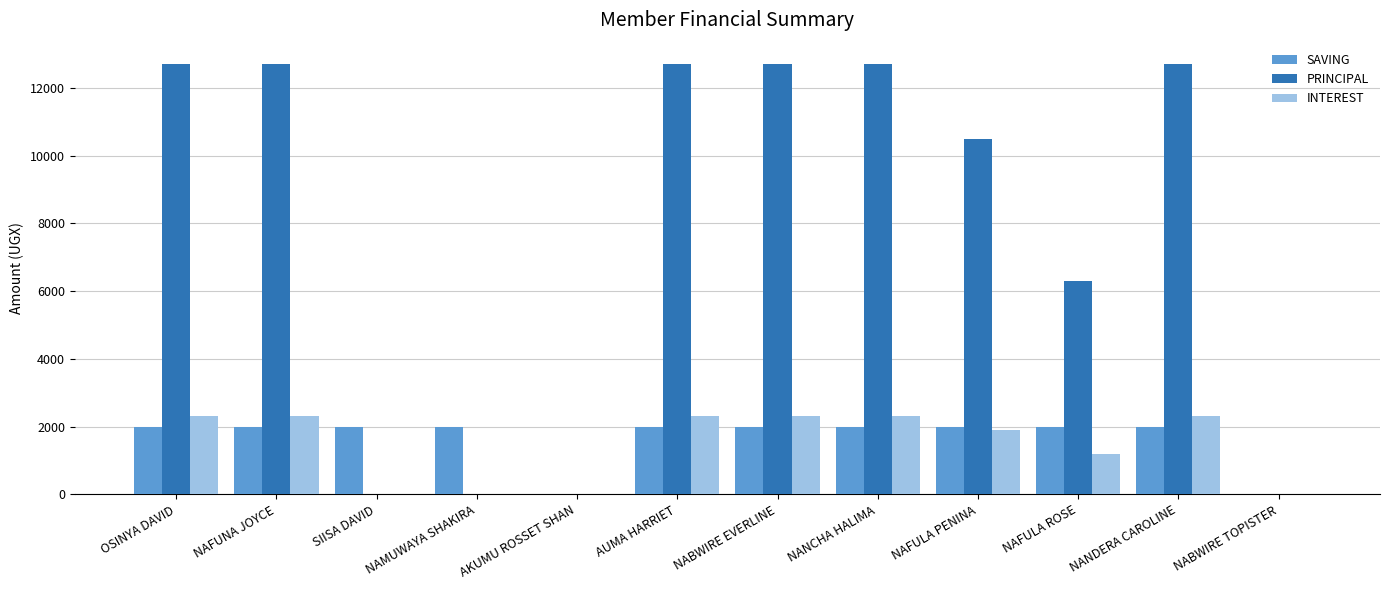

What are all the series names shown in the legend?

SAVING, PRINCIPAL, INTEREST